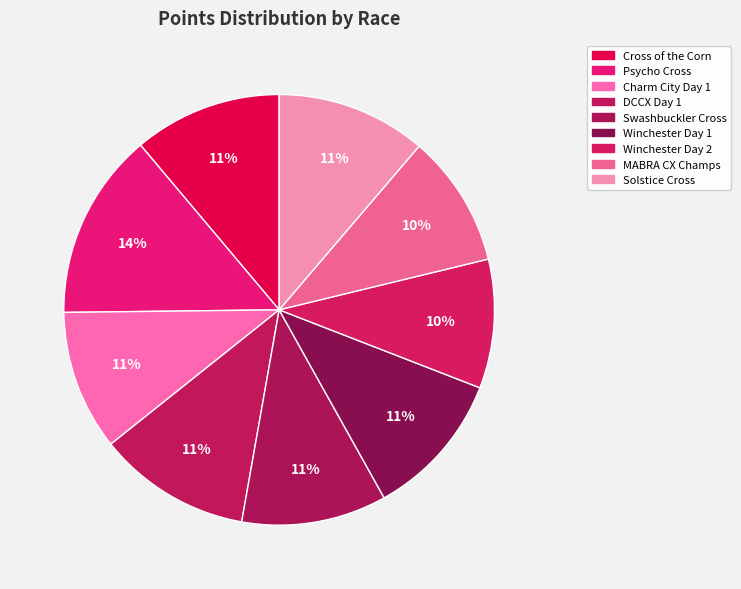

How many slices are in this pie chart?

9